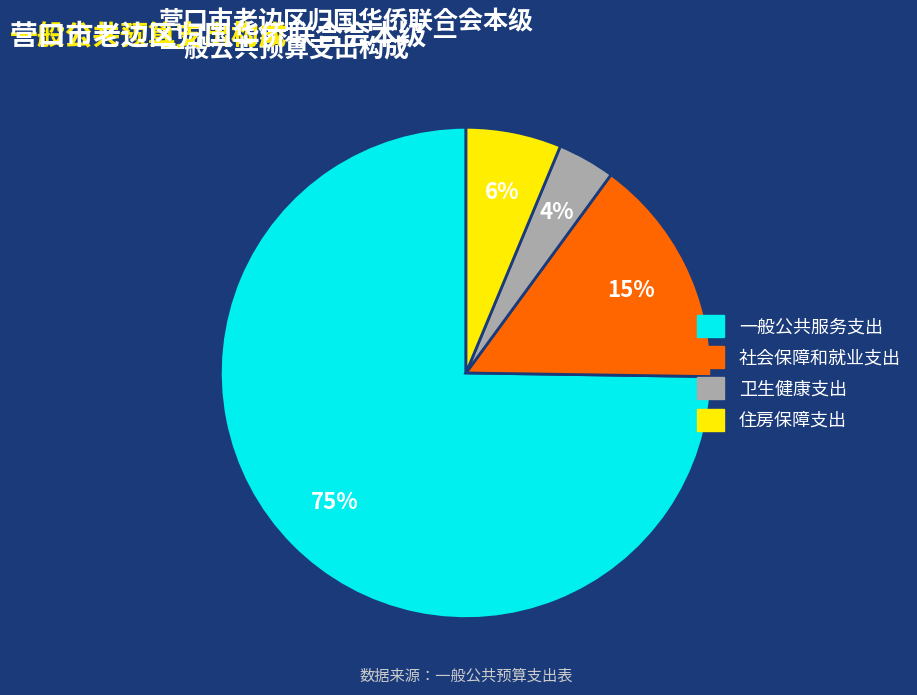

Between 一般公共服务支出 and 社会保障和就业支出, which is larger?

一般公共服务支出